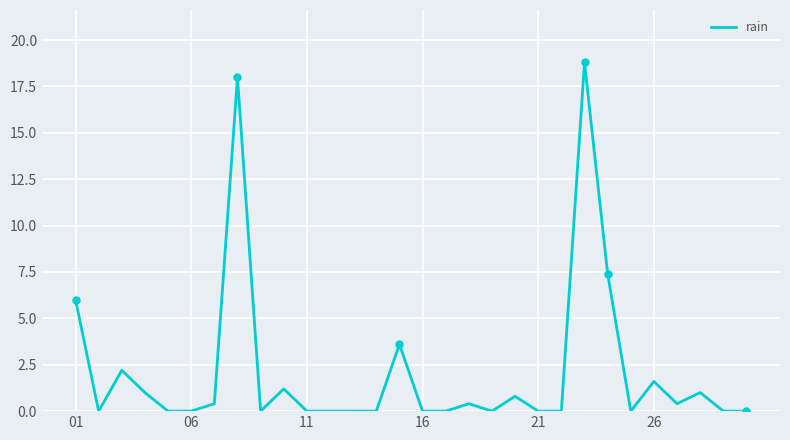

What is the maximum value shown in the chart?

18.8